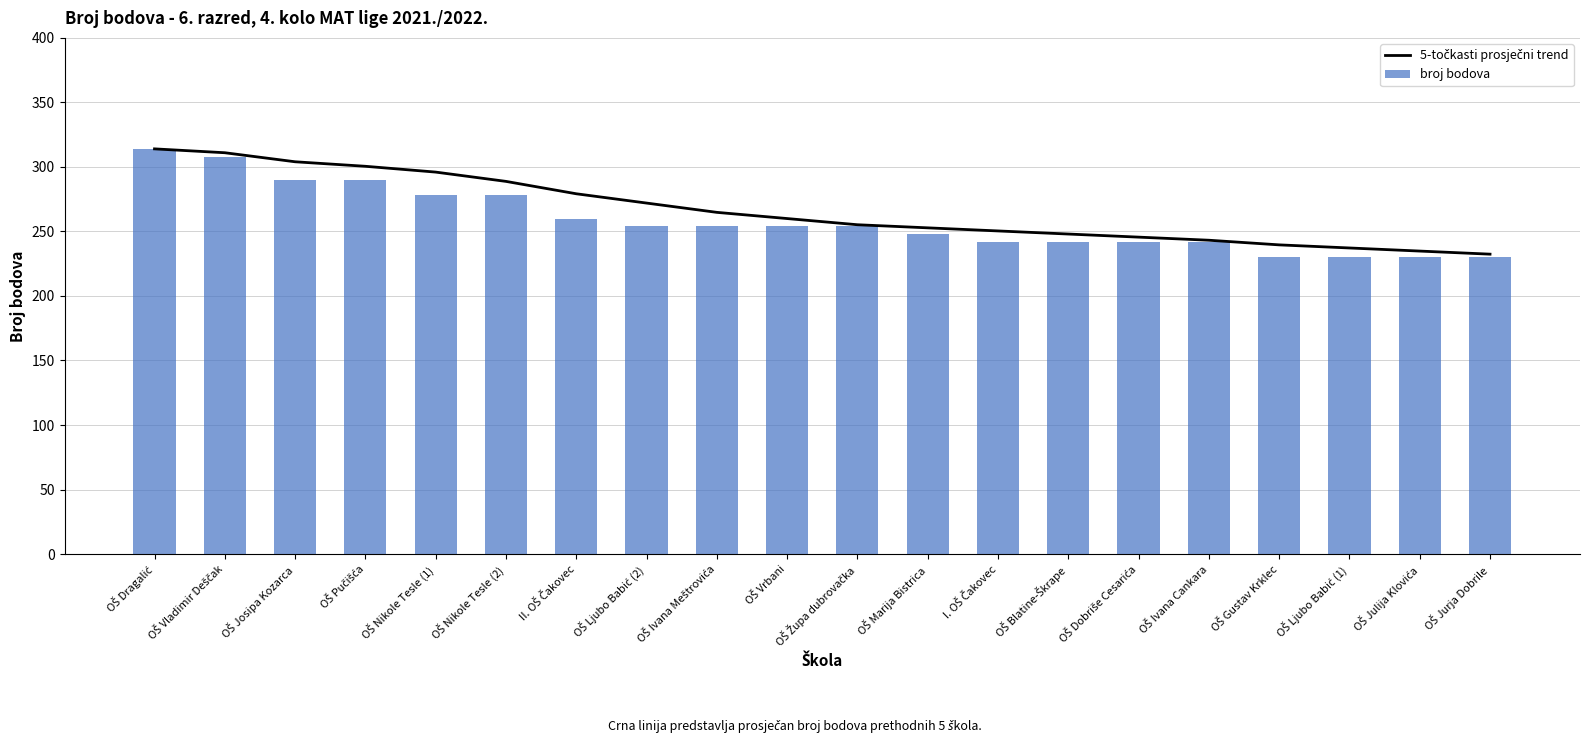

What is the highest value of the broj bodova series?

314